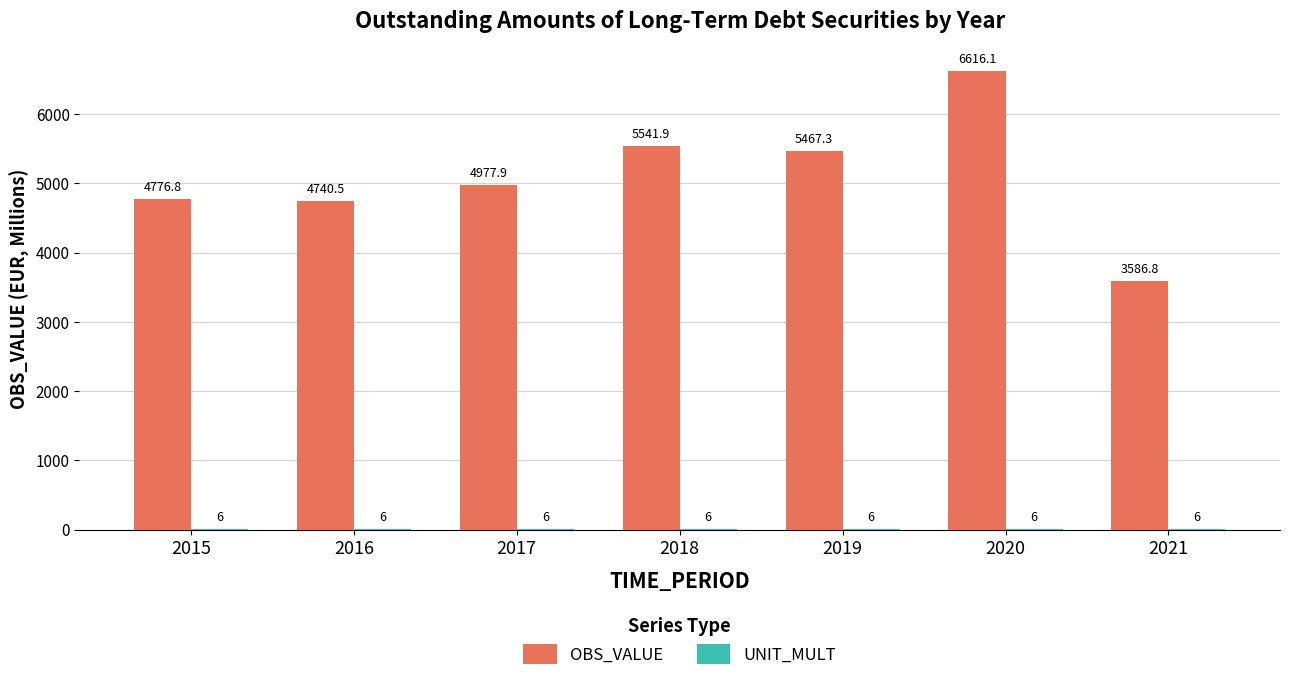

At which category is the sum across all series the highest?

2020